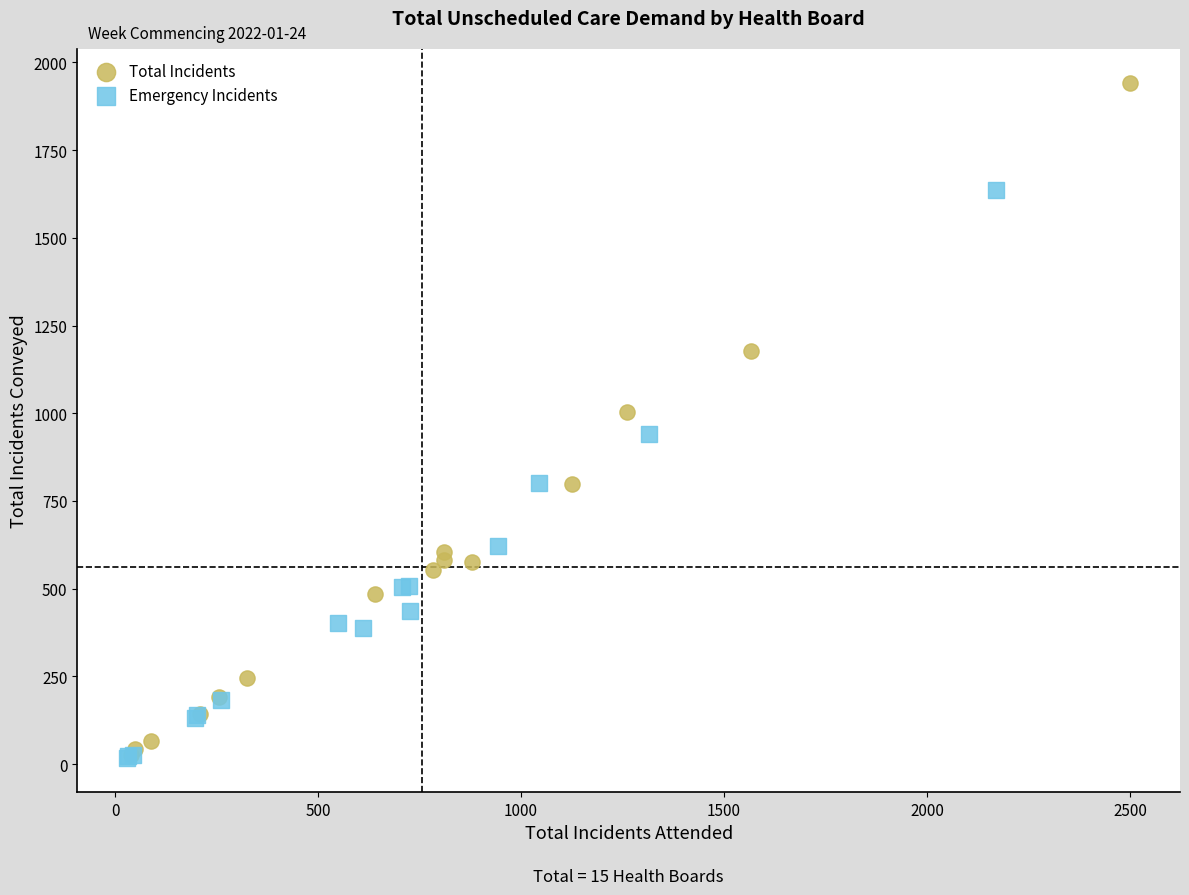

Which series has the largest Y range (max minus min)?

Total Incidents